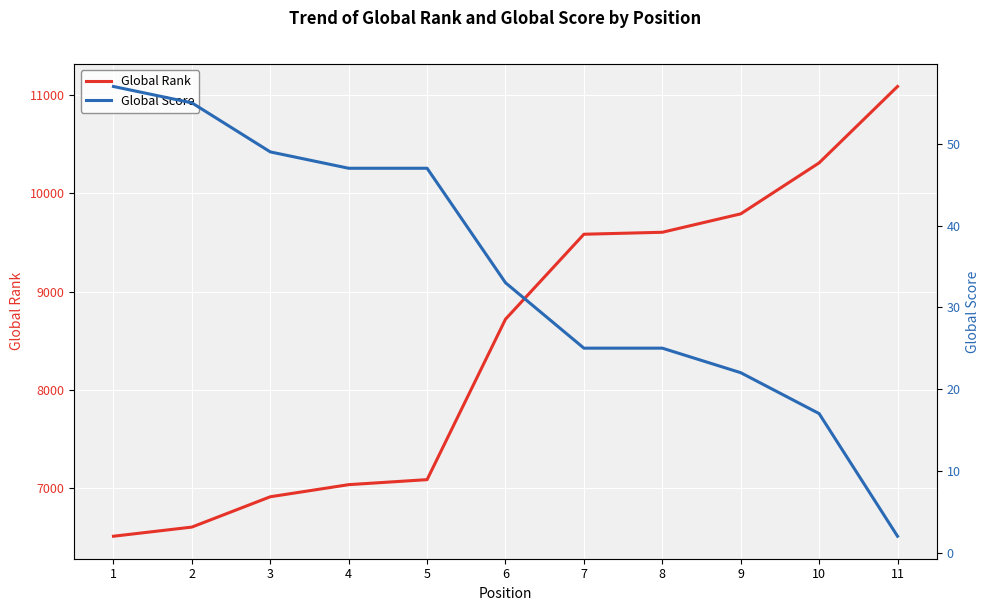

What is the value of the Global Score point at the 5th from the left?

47